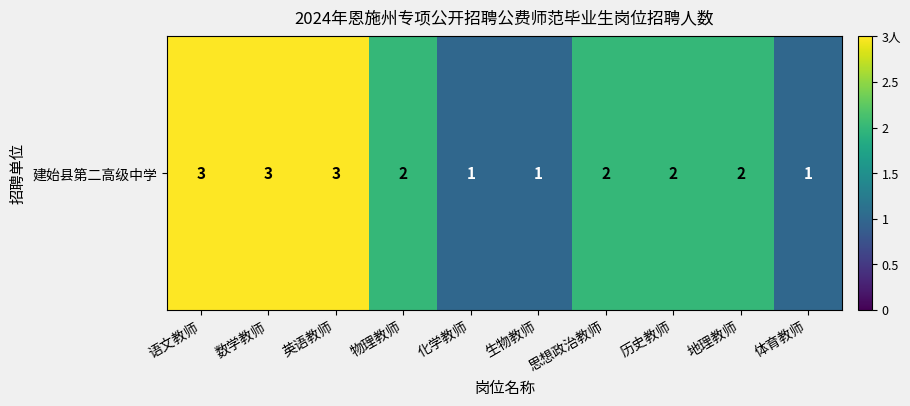

What is the difference between the second highest and second lowest values?

2